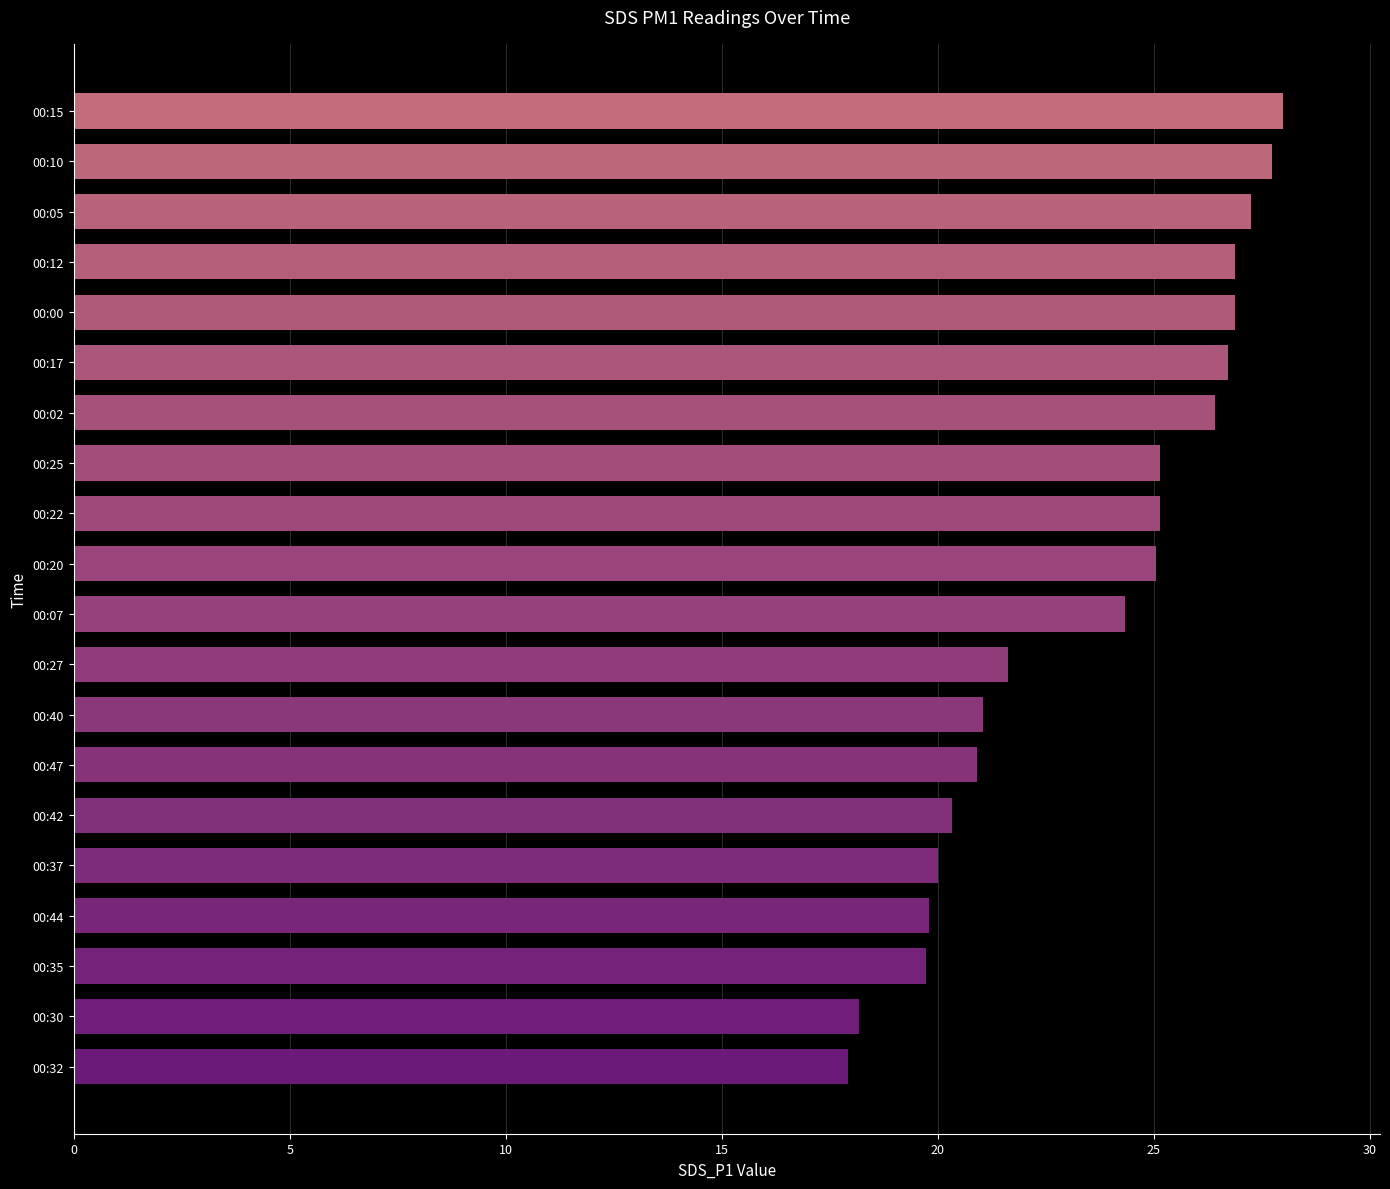

Count the number of data series in this chart.

1